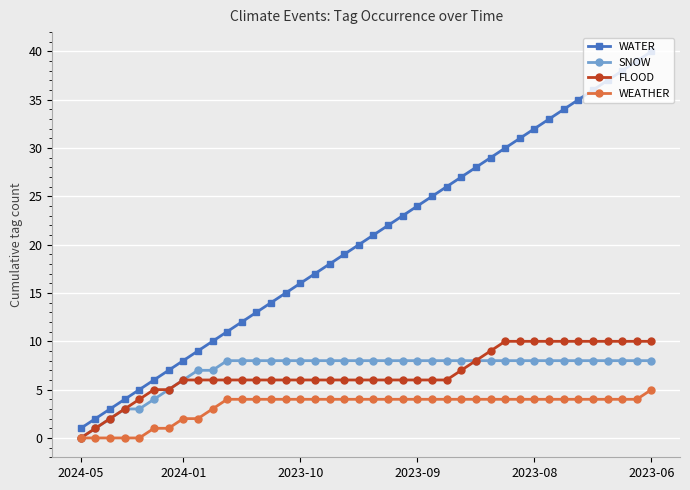

What is the difference between the maximum and minimum values in the WEATHER series?

5